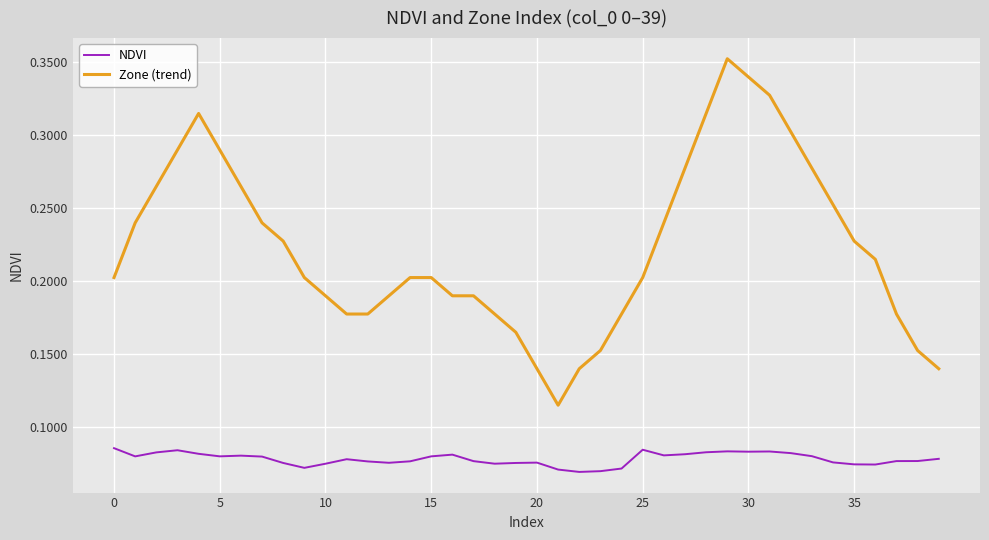

Which series has the largest range (max minus min)?

Zone (trend)